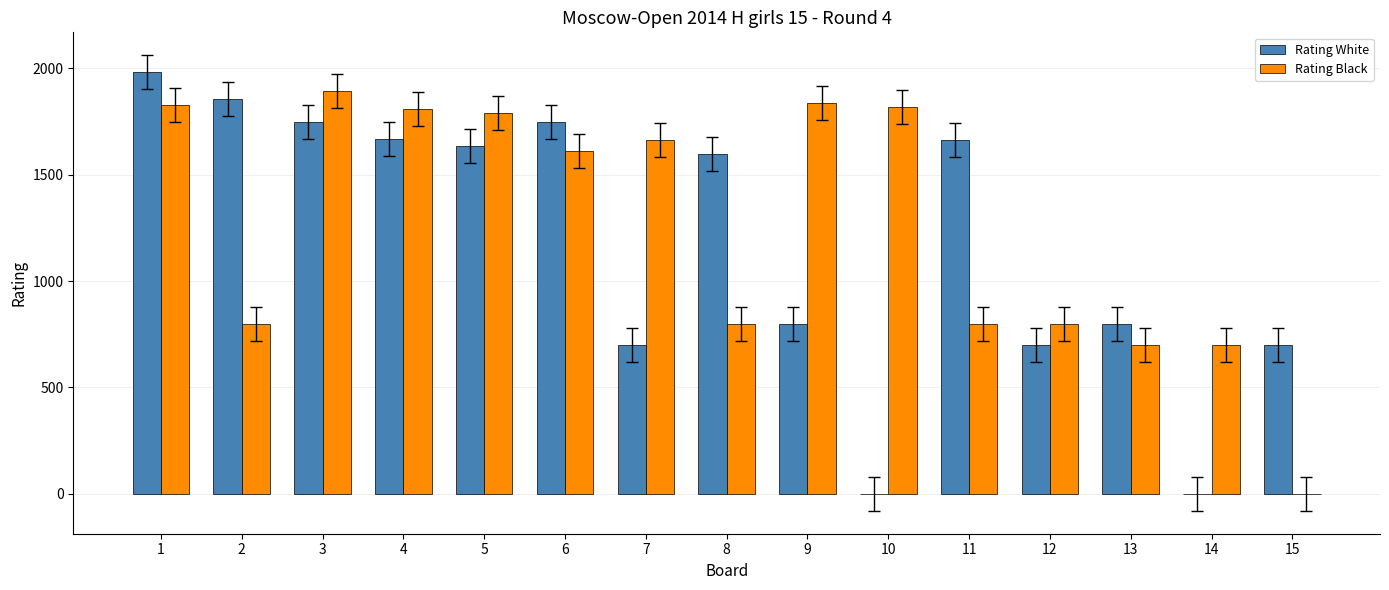

What is the sum of all Rating White values?

17586